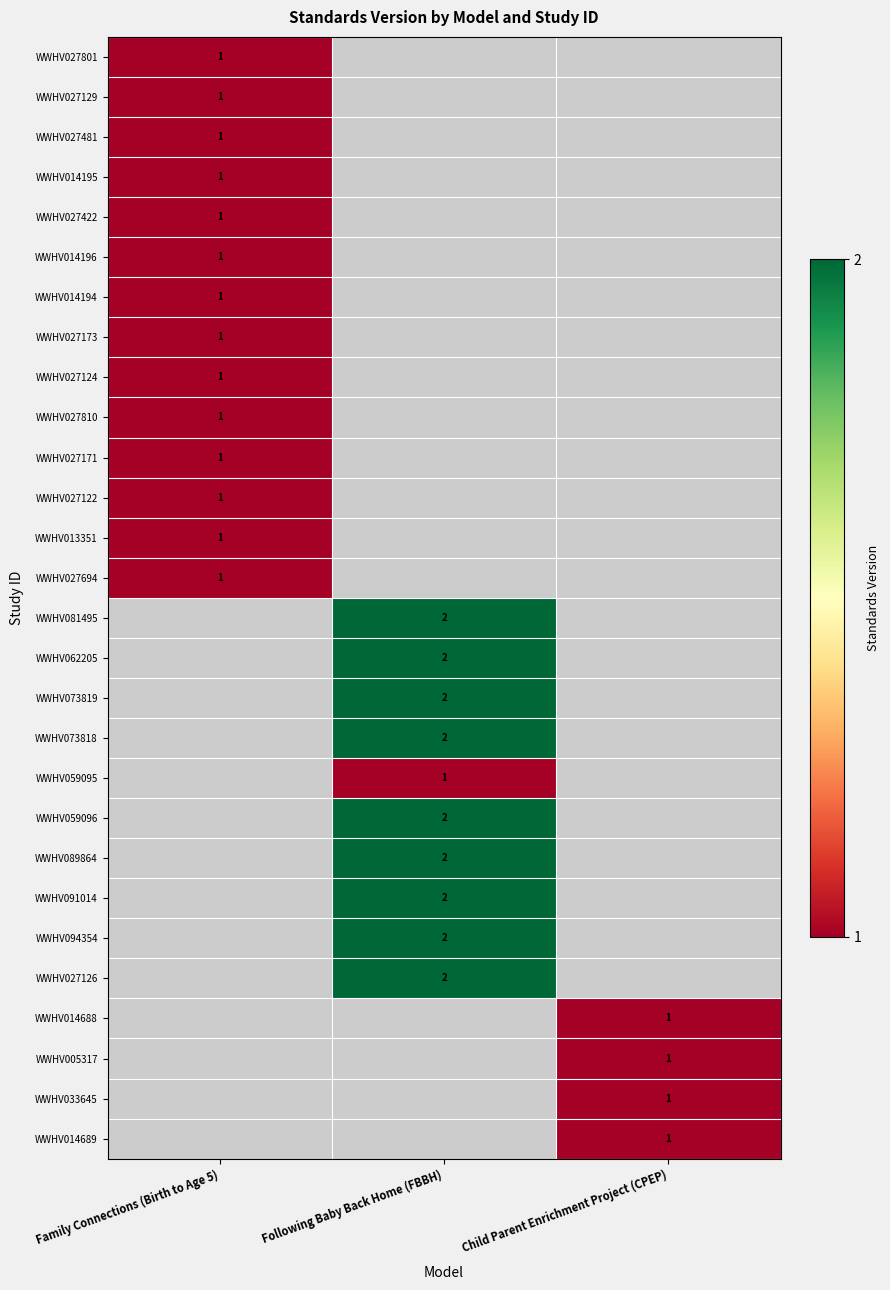

At which label does WWHV027810 reach its minimum?

Family Connections (Birth to Age 5)